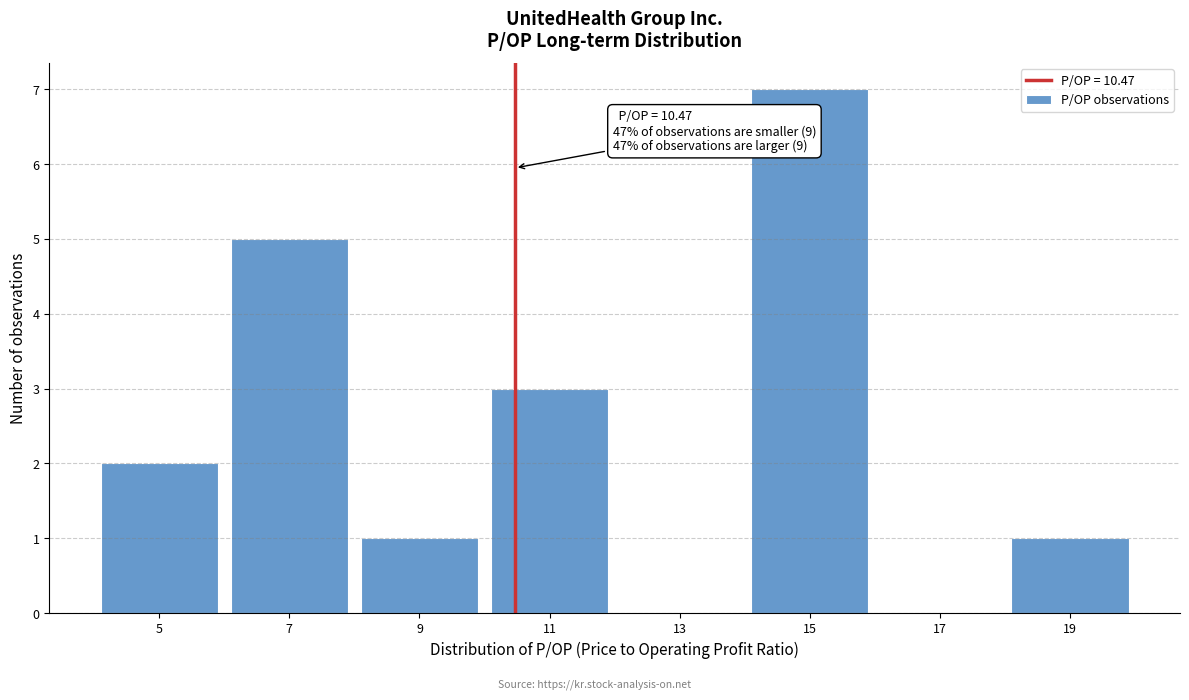

Over which range of the x-axis is the bar tallest?

14 to 16